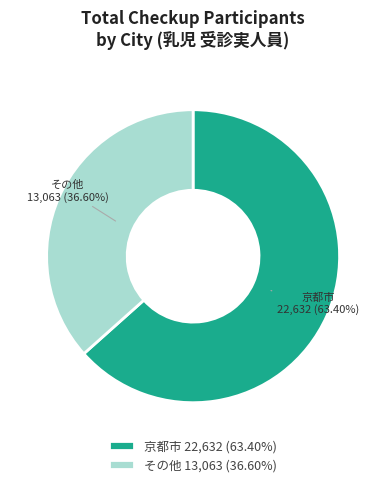

Rank the categories by value from highest to lowest.

京都市 22,632 (63.40%), その他 13,063 (36.60%)